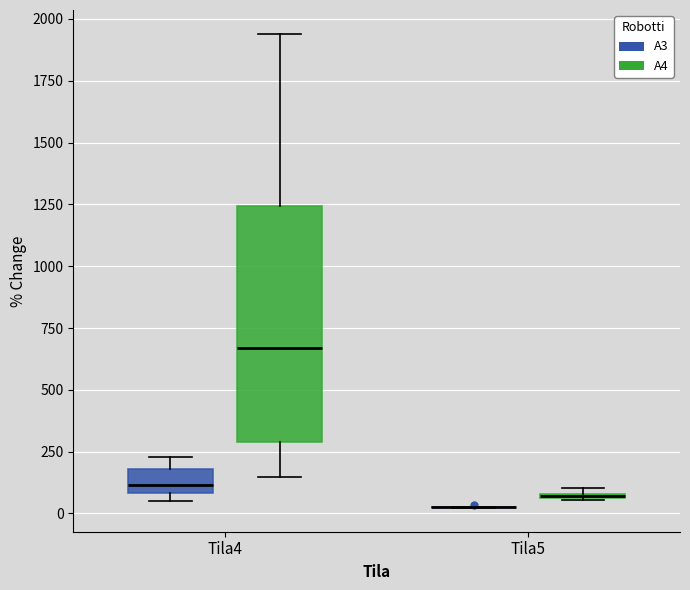

Where is the lower edge of the box for Tila4 (A3) on the y-axis? The values are not printed on the chart, so give them approximately, as read against the axis.

100